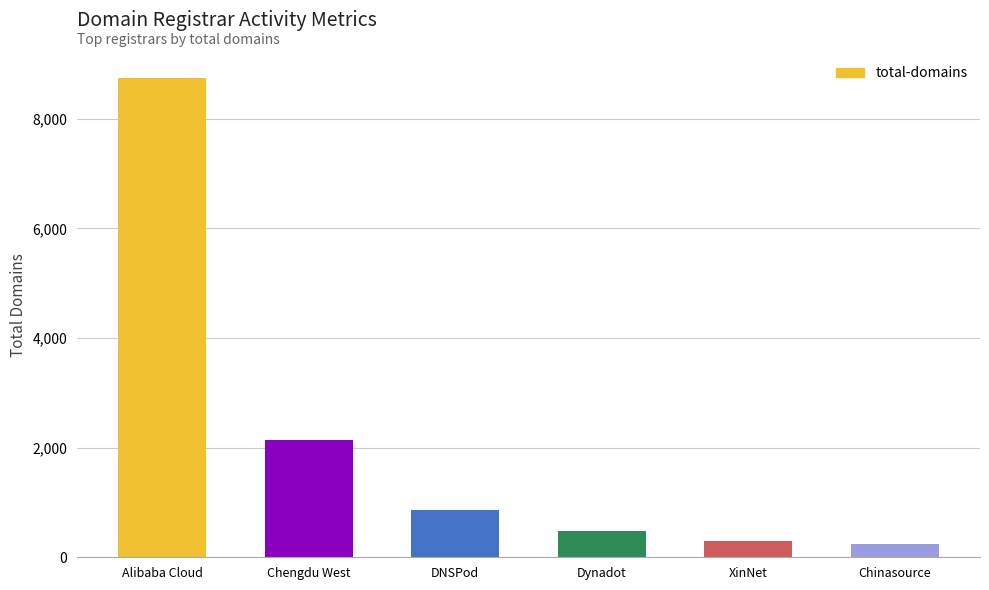

How many data points are less than 865?

3